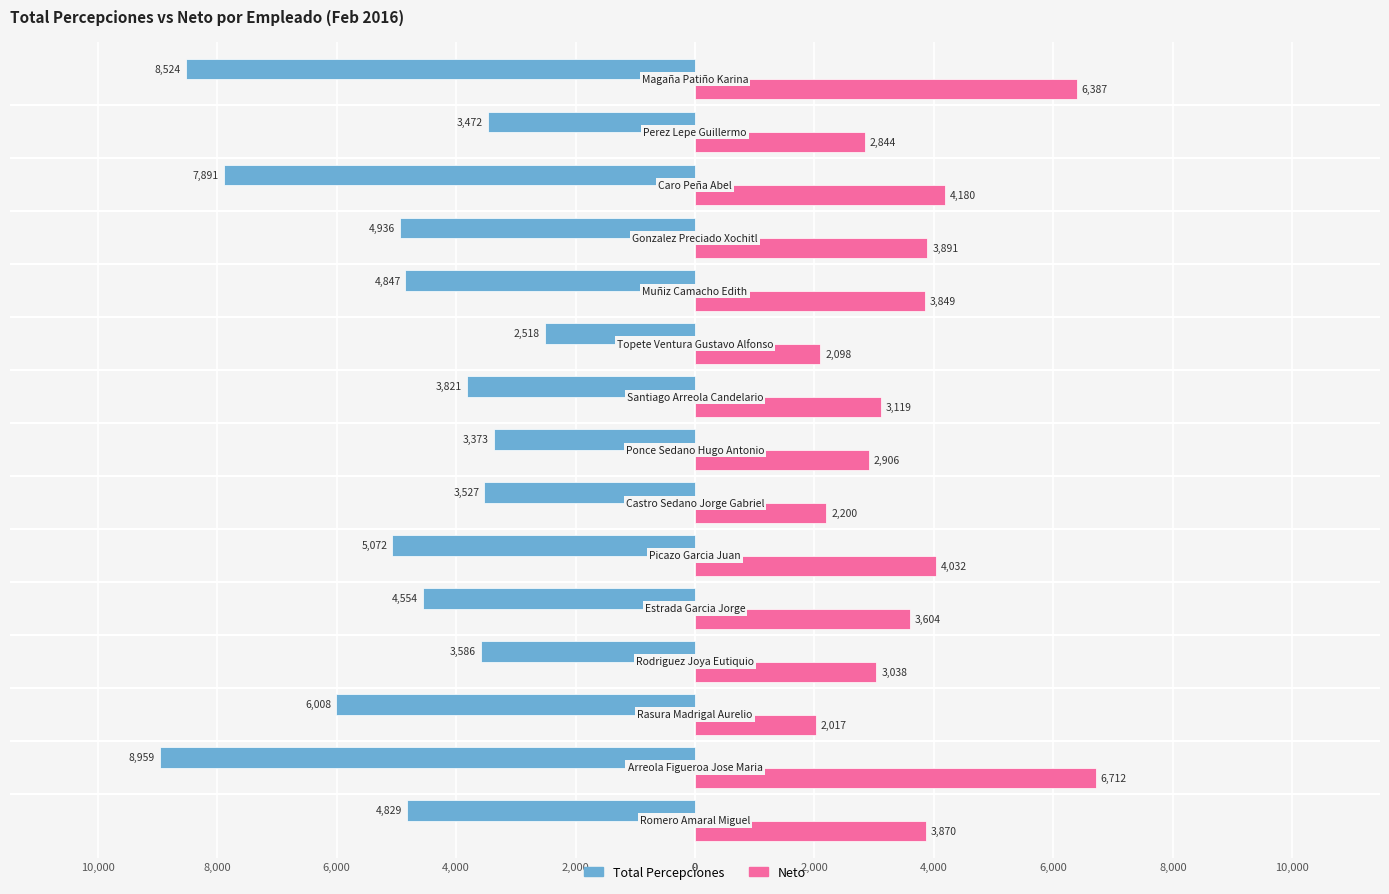

What are all the series names shown in the legend?

Total Percepciones, Neto